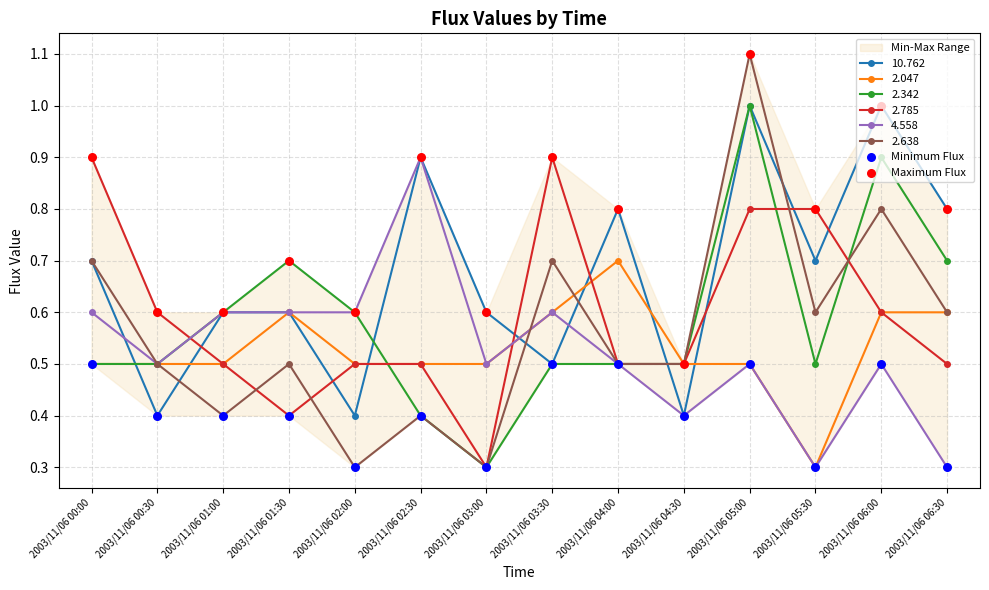

Which series reaches the minimum Y coordinate?

Minimum Flux